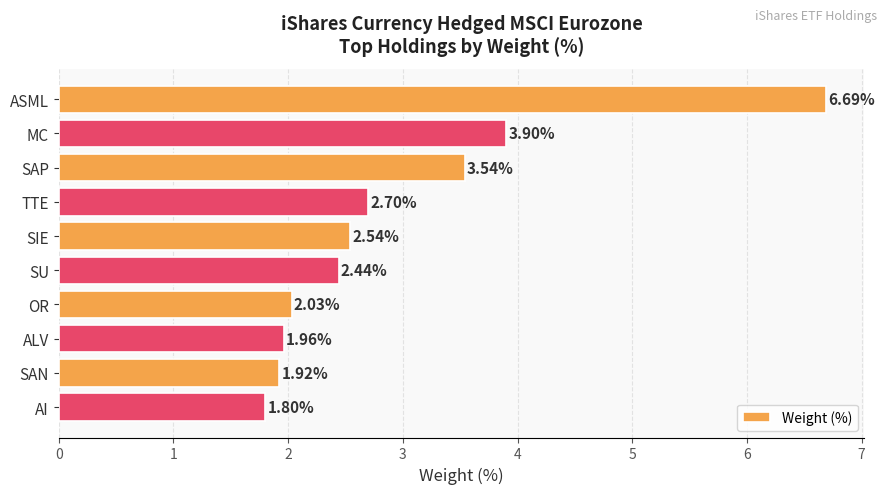

List the labels in order of value, smallest first.

AI, SAN, ALV, OR, SU, SIE, TTE, SAP, MC, ASML